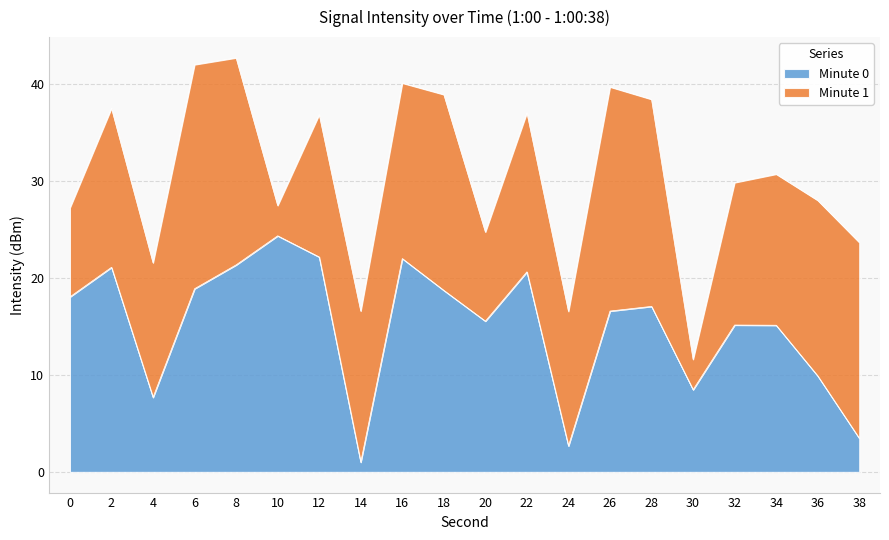

Approximately how many times larger is the value at 2 compared to 34?

1.4